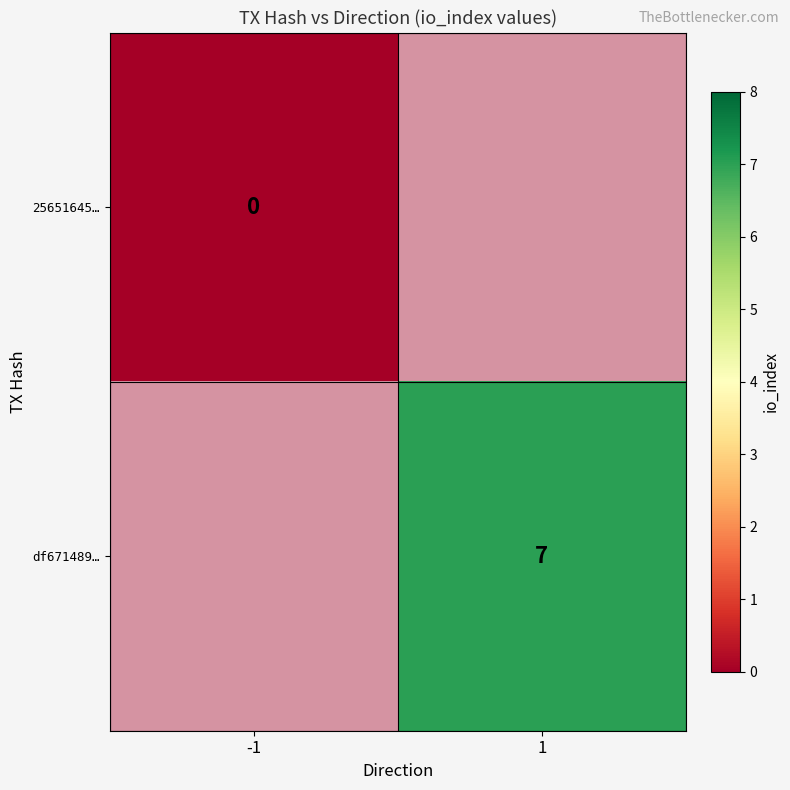

True or false: df671489… has a value of 10.0 at 1.

False